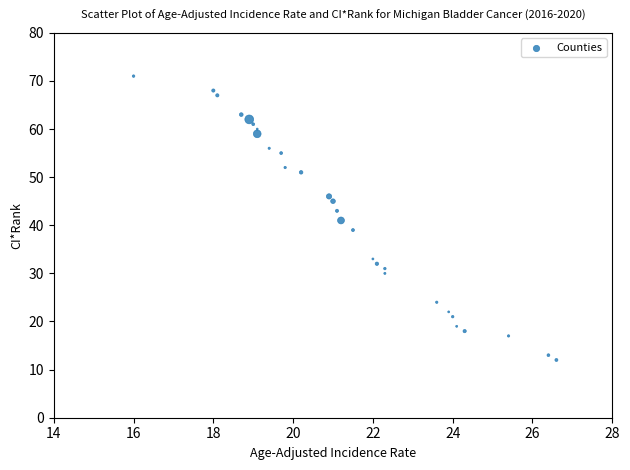

What is the range of Y values (max minus min)?

59